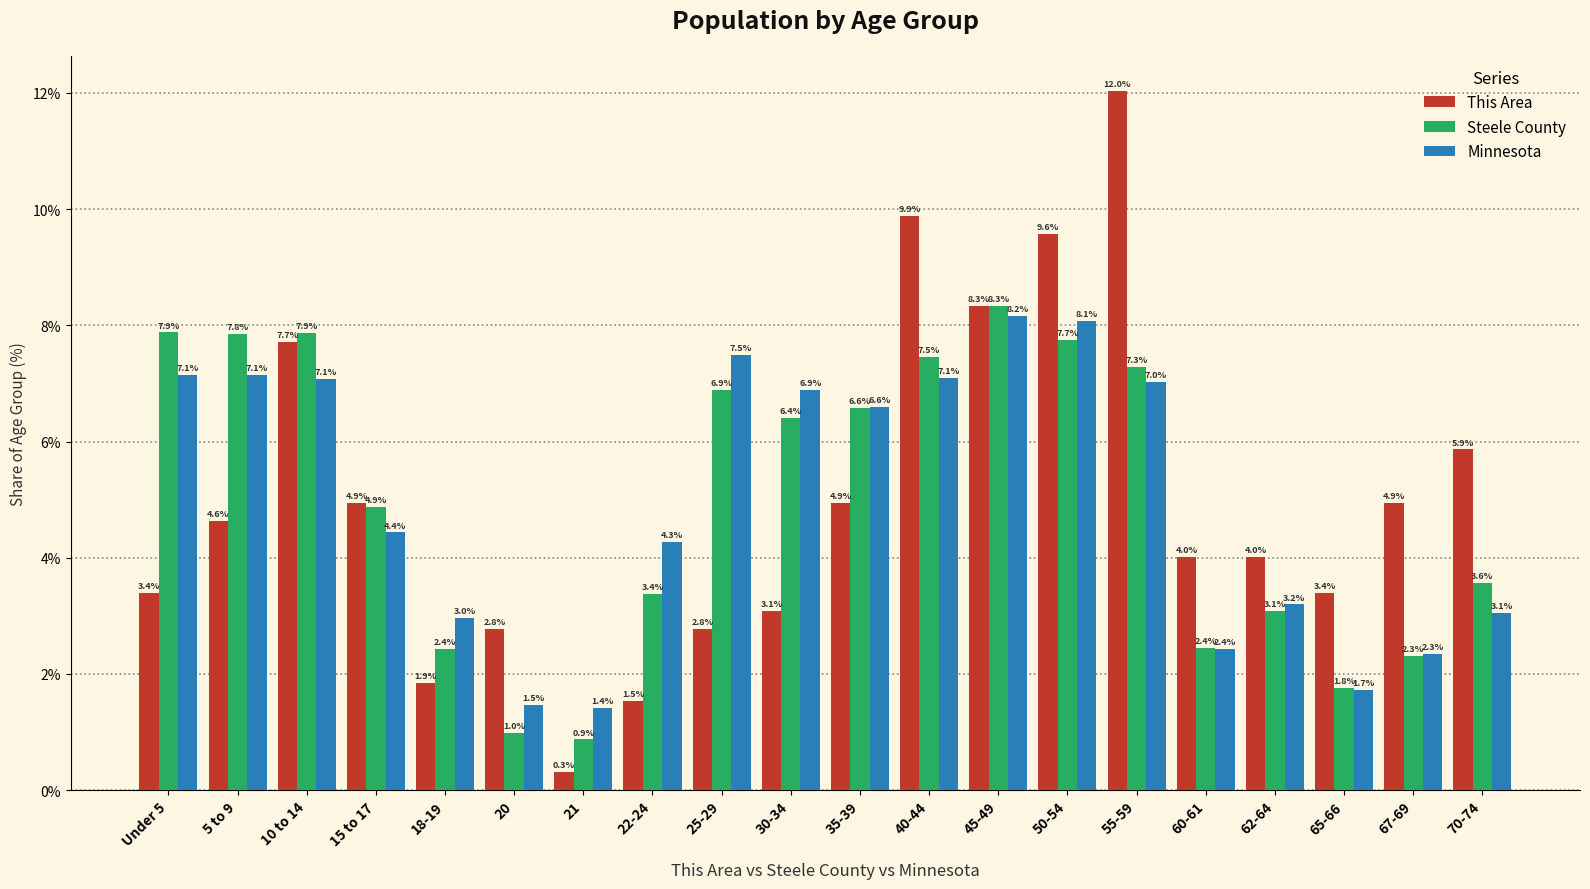

Is it true that This Area equals 15.9 at 50-54?

False